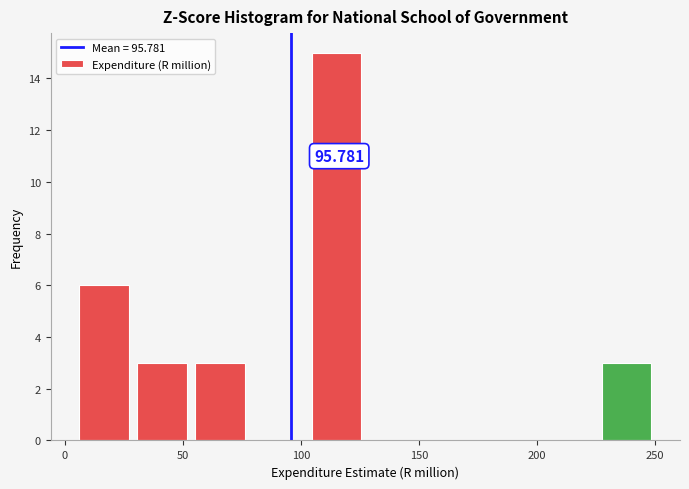

Over which range of the x-axis is the bar tallest?

105 to 125